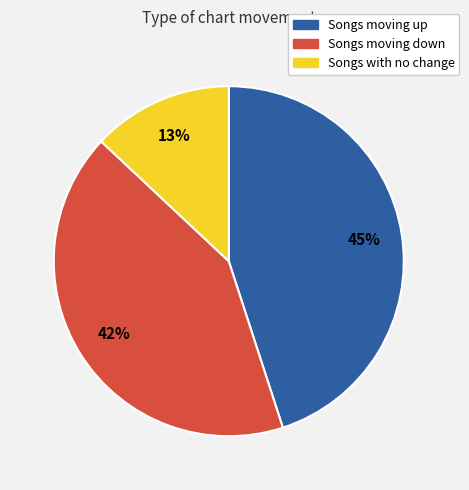

Count the number of slices in the pie.

3